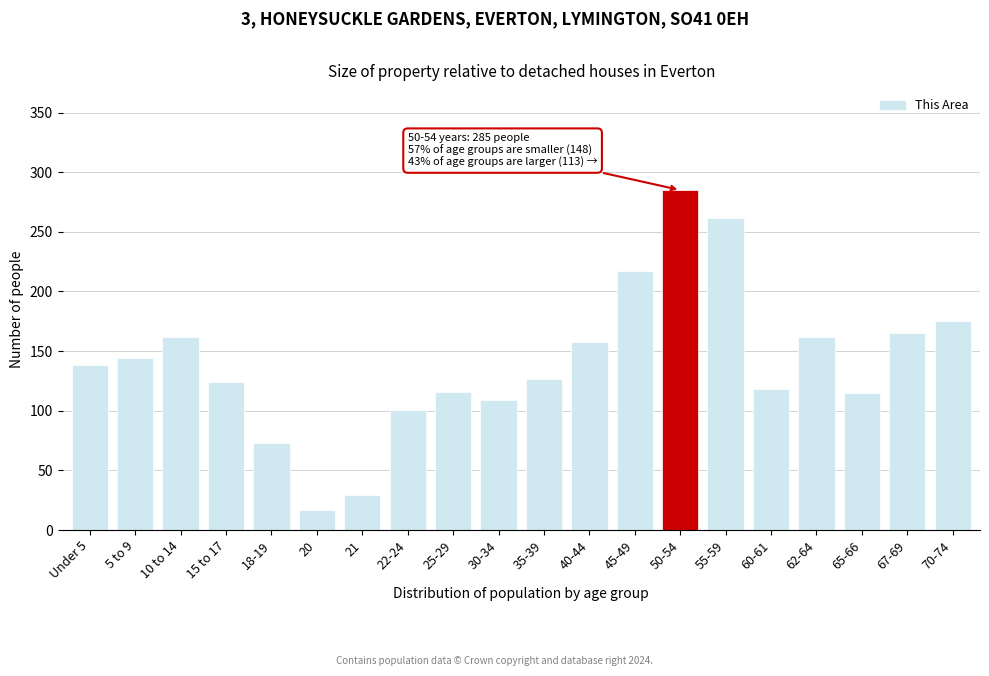

What is the change in value from 15 to 17 to 25-29?

-8